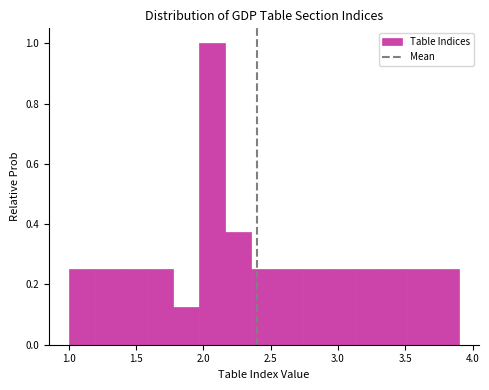

Read against the x-axis, roughly where is the centre of the tallest bar?

2.05